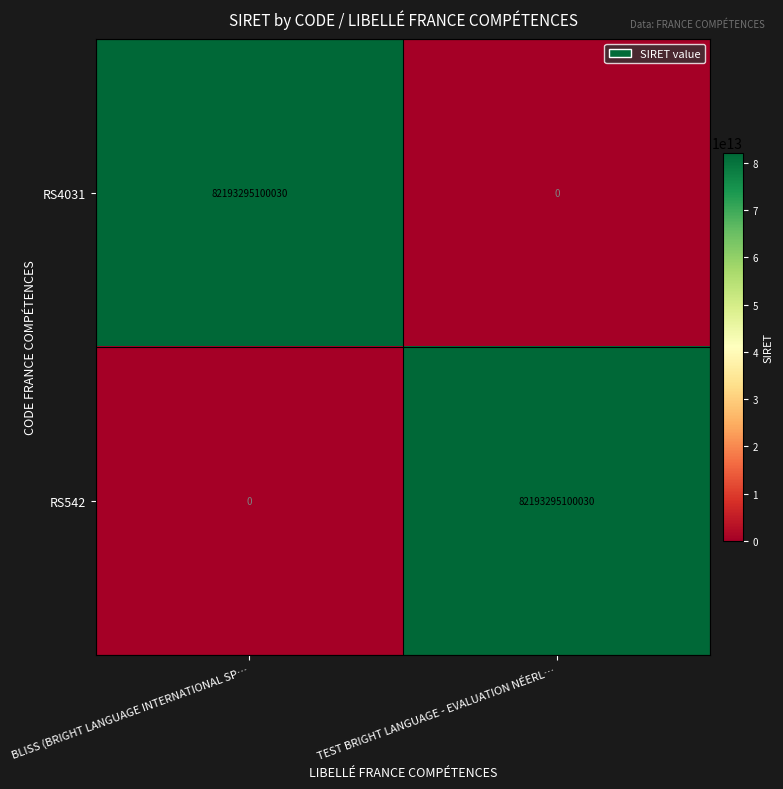

What is the spread (max minus min) of values at BLISS (BRIGHT LANGUAGE INTERNATIONAL SP…?

82193295100030